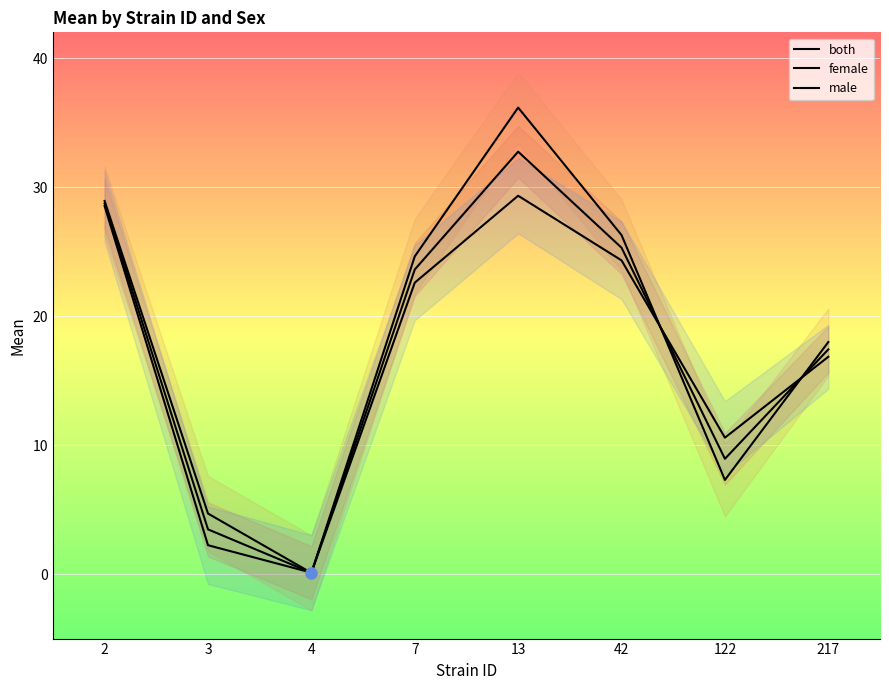

What are all the series names shown in the legend?

both, female, male